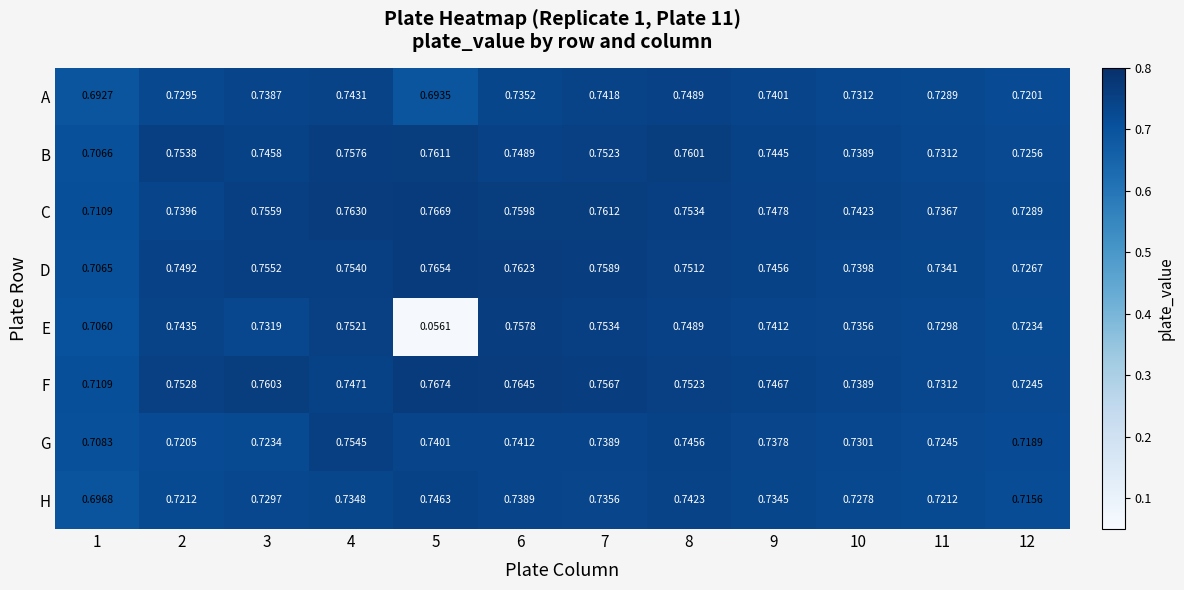

Which series has the largest total across all categories?

C